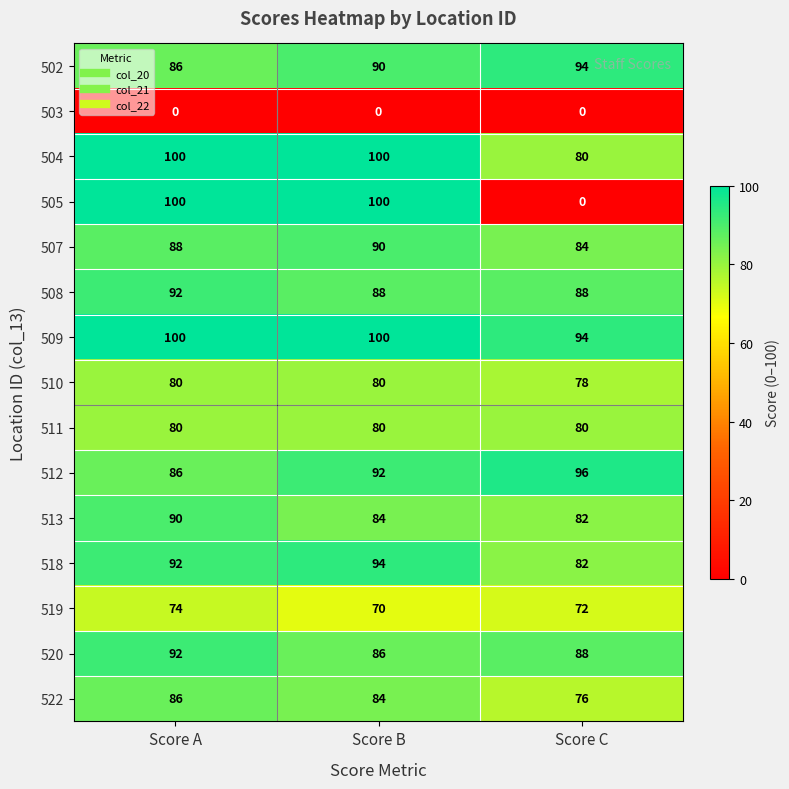

True or false: 510 has a value of 34 at Score A.

False